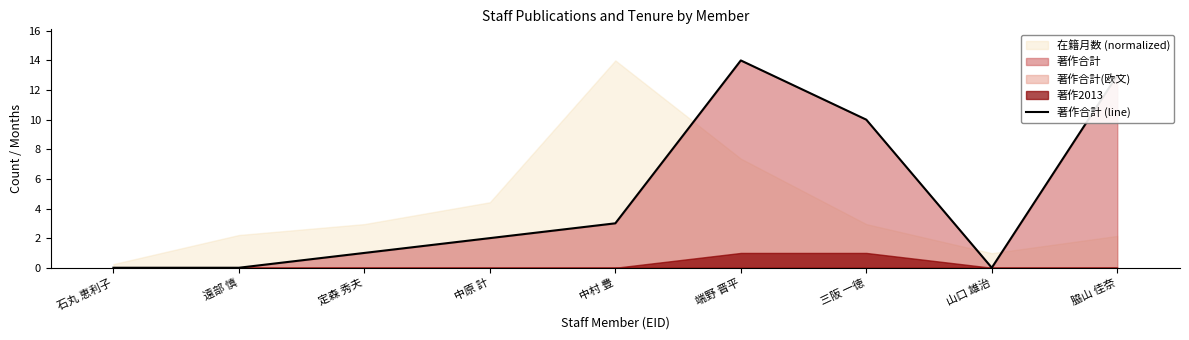

At which label does the data first exceed 2?

中村 豊